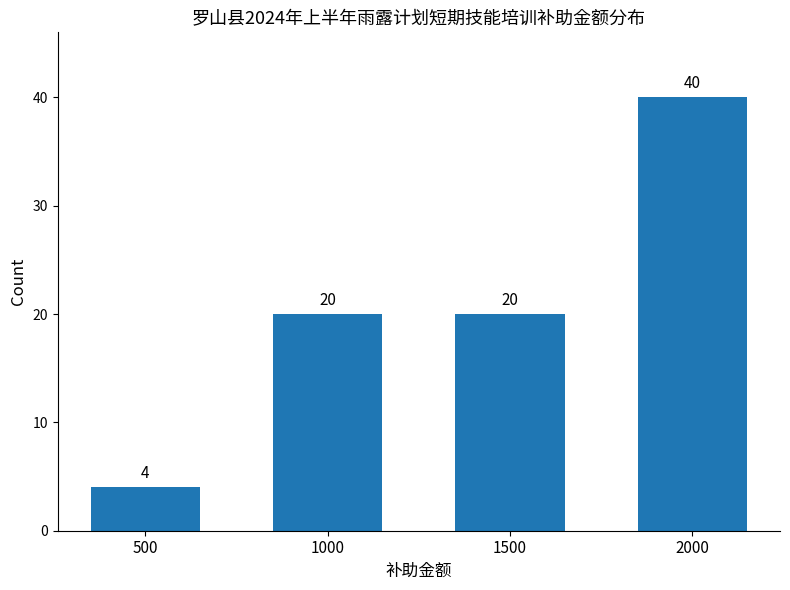

Reading left to right, what are all the values shown in this chart?

4	20	20	40